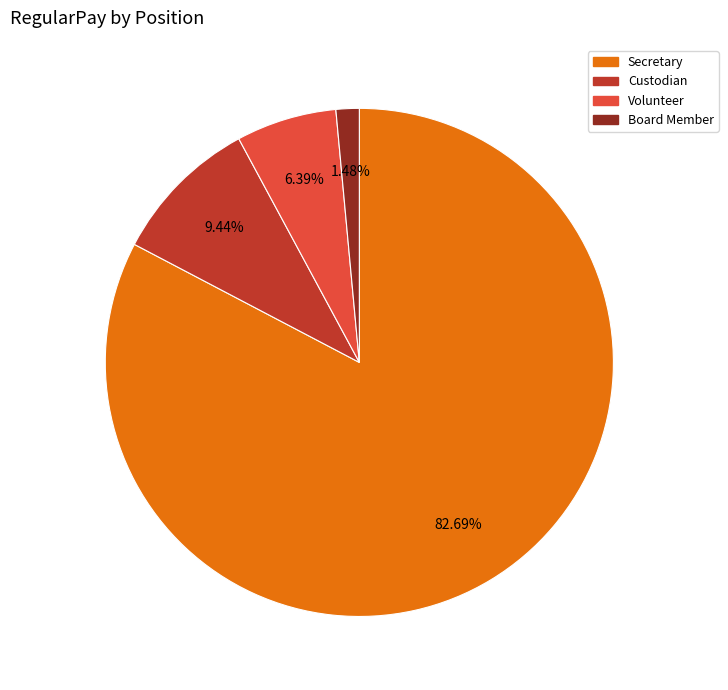

Rank the categories by value from lowest to highest.

Board Member, Volunteer, Custodian, Secretary